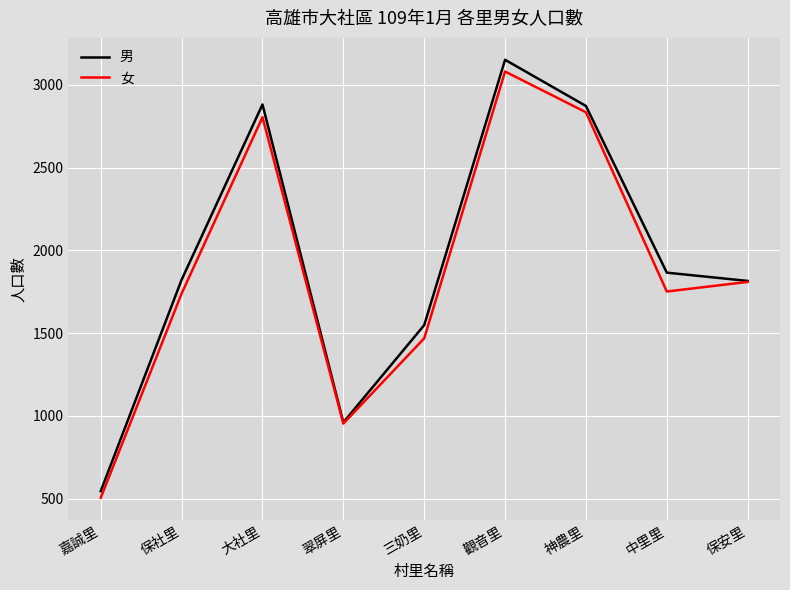

What is the spread (max minus min) of values at 嘉誠里?

40